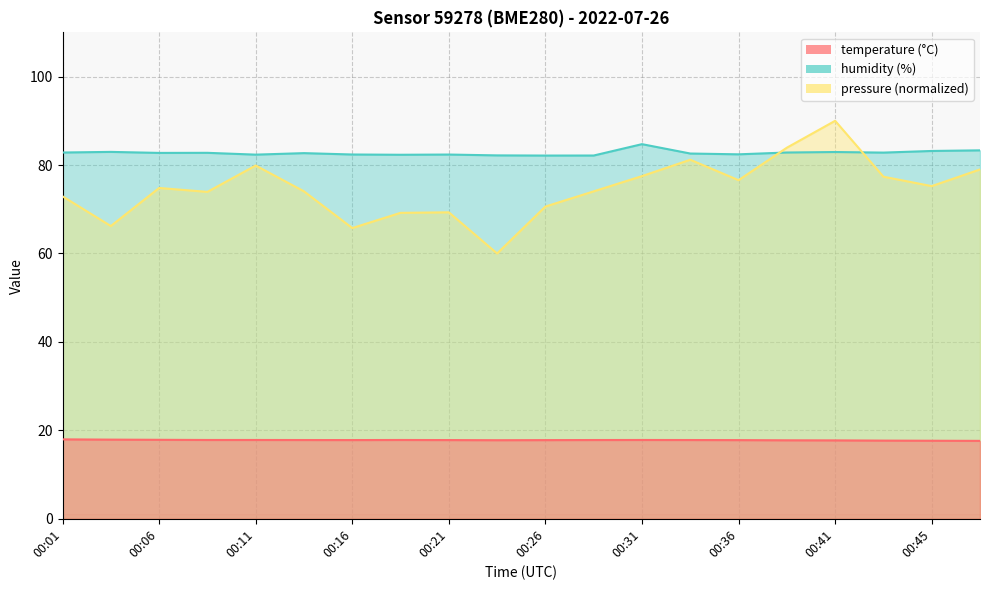

Which series changed the most between 00:06 and 00:16?

pressure_scaled